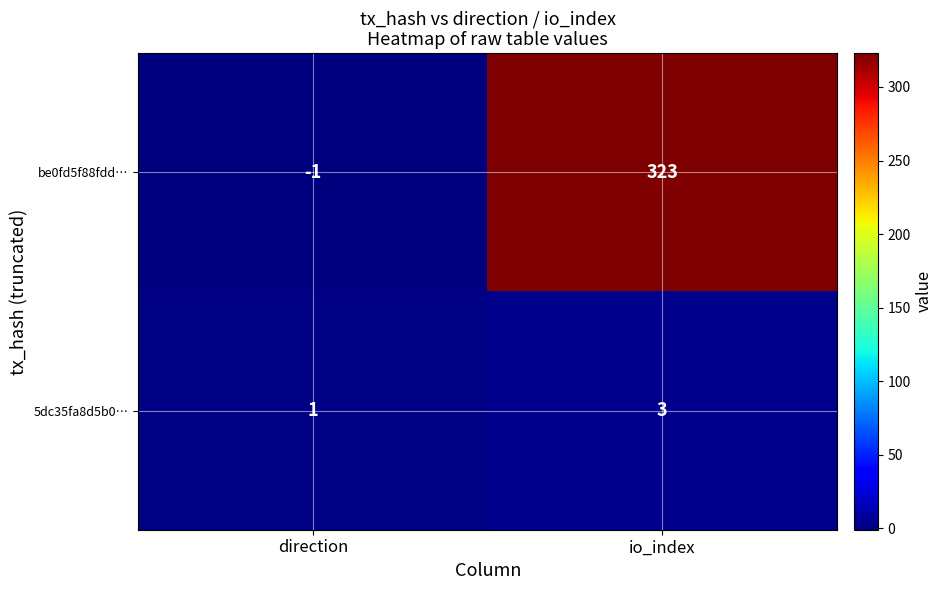

What is the maximum value shown in the chart?

323